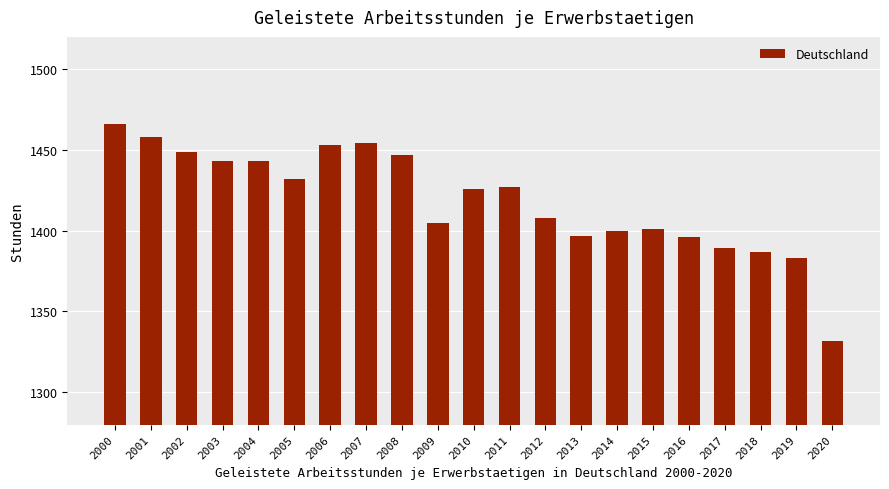

Approximately how many times larger is the value at 2019 compared to 2012?

1.0